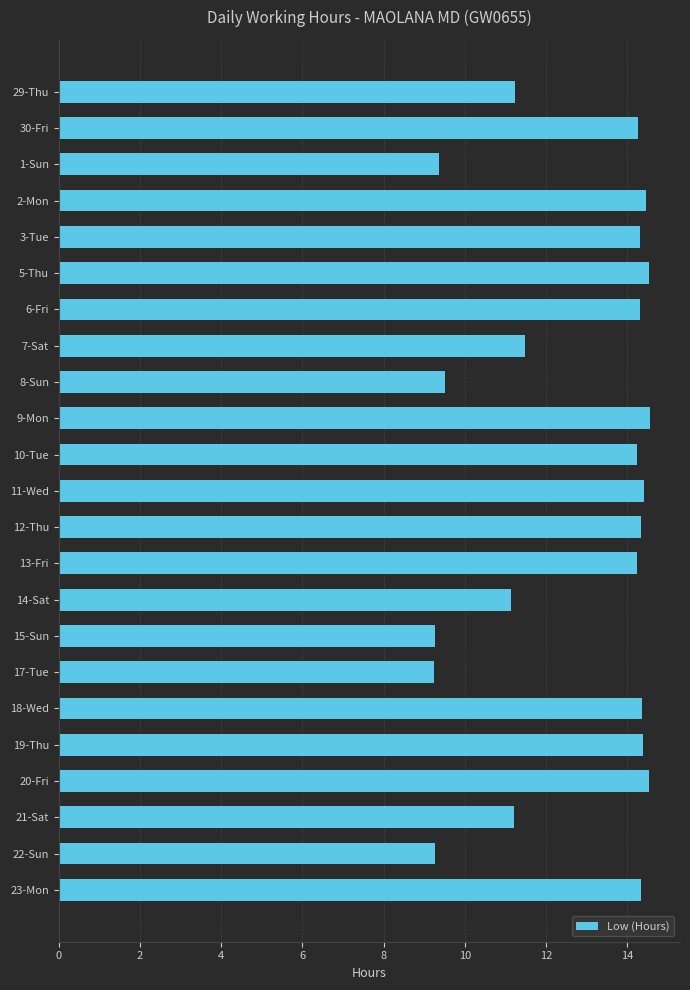

What is the difference between the maximum and minimum values?

5.3